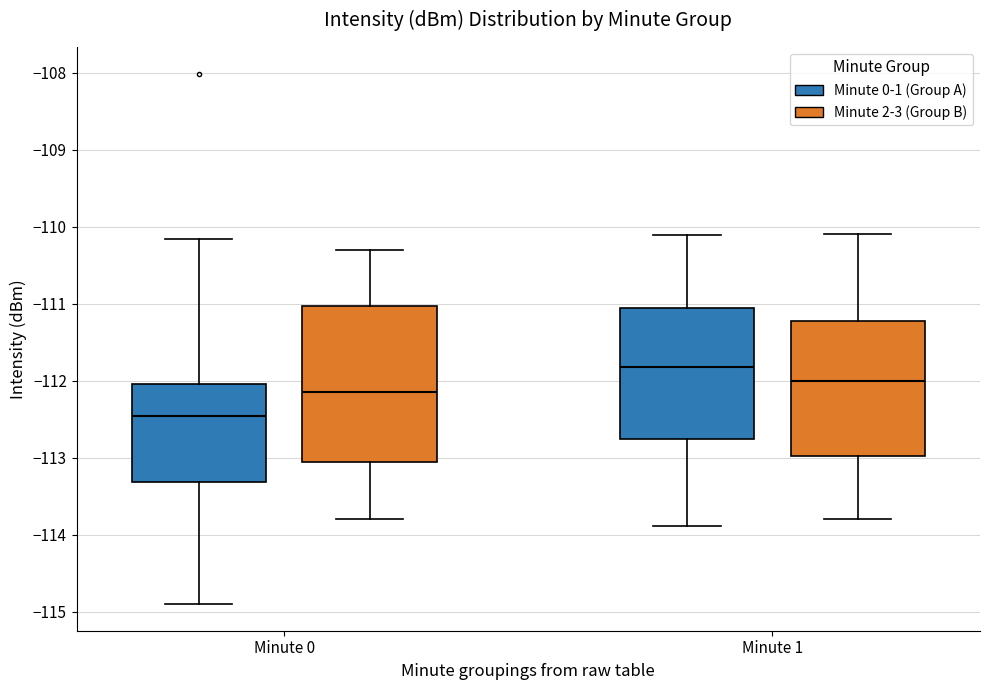

Which box is the tallest, from its lower edge to its upper edge?

Minute 0 (Minute 2-3 (Group B))